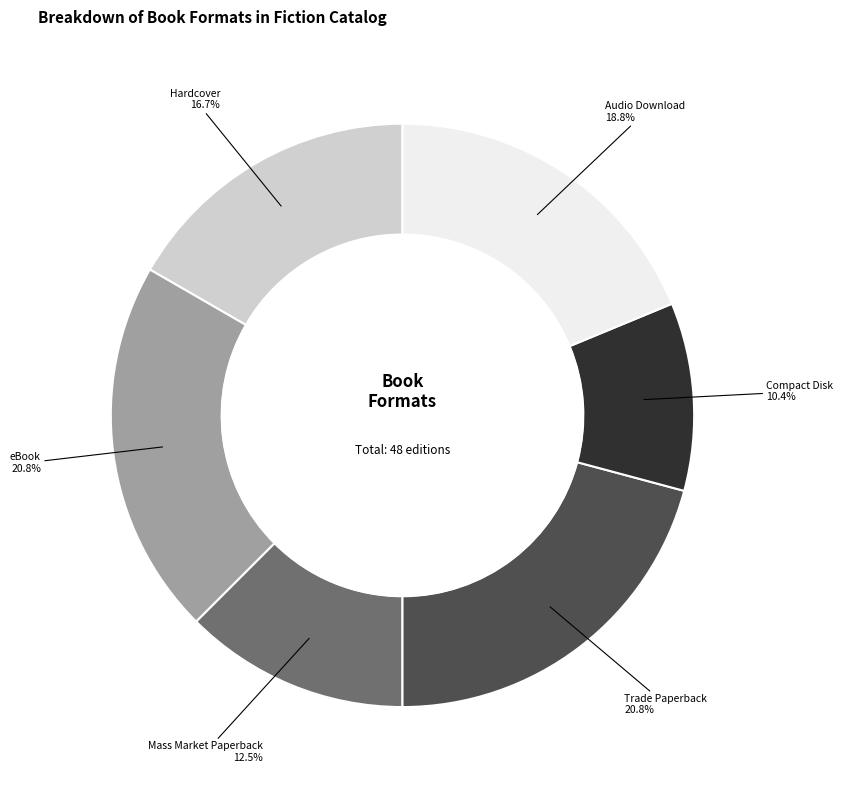

Is it true that Hardcover is 3% of the pie?

False